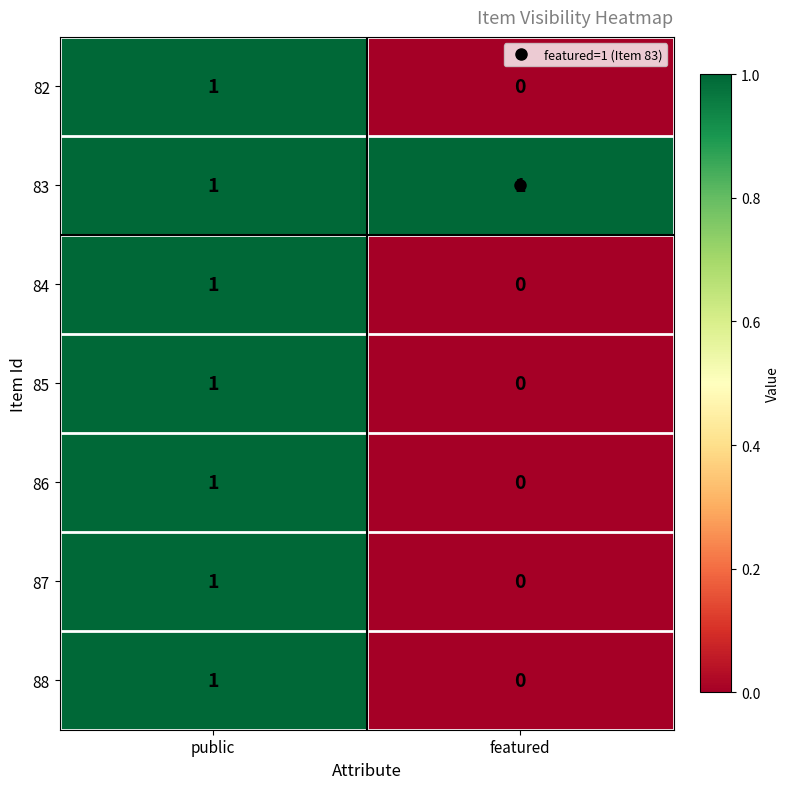

Is it true that 87 equals 2 at public?

False